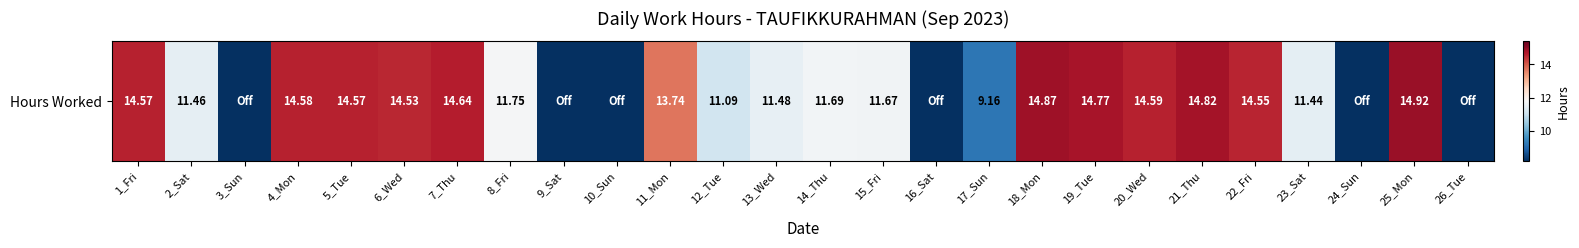

What is the difference between the values at 12_Tue and 26_Tue?

11.1